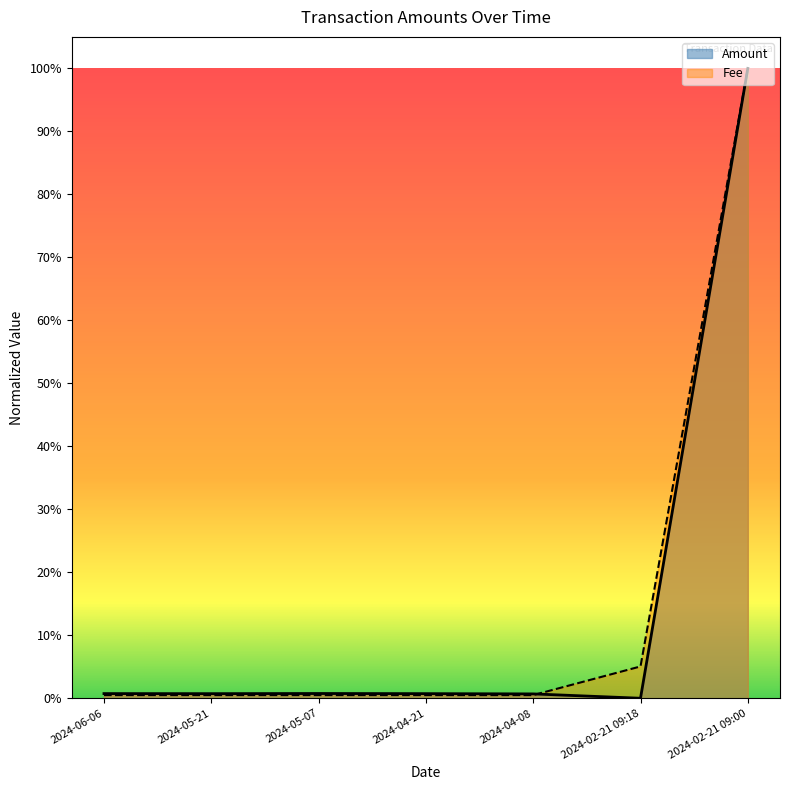

The Amount series shows 1.5 at 2024-02-21 09:00. True or false?

False